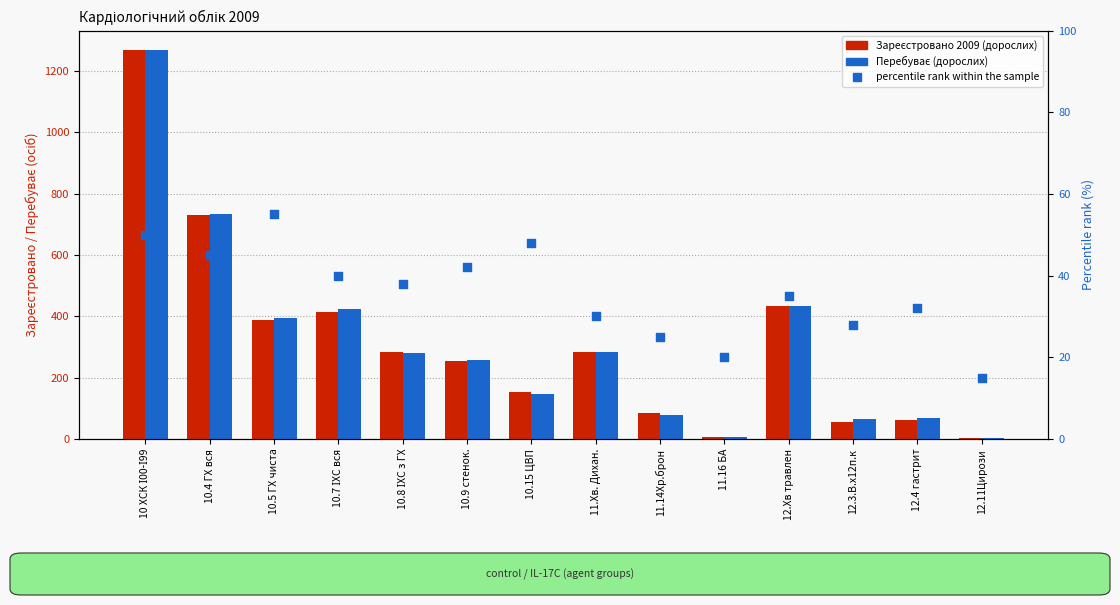

Which series reaches the minimum Y coordinate?

Зареєстровано 2009 (дорослих)